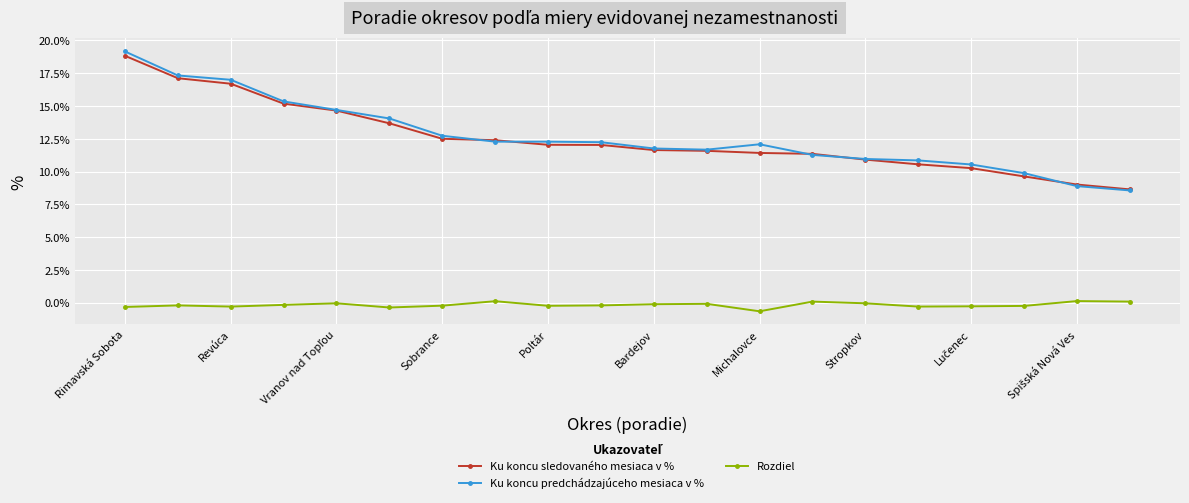

What is the value of the Ku koncu sledovaného mesiaca v % point at the 8th from the left?

12.4